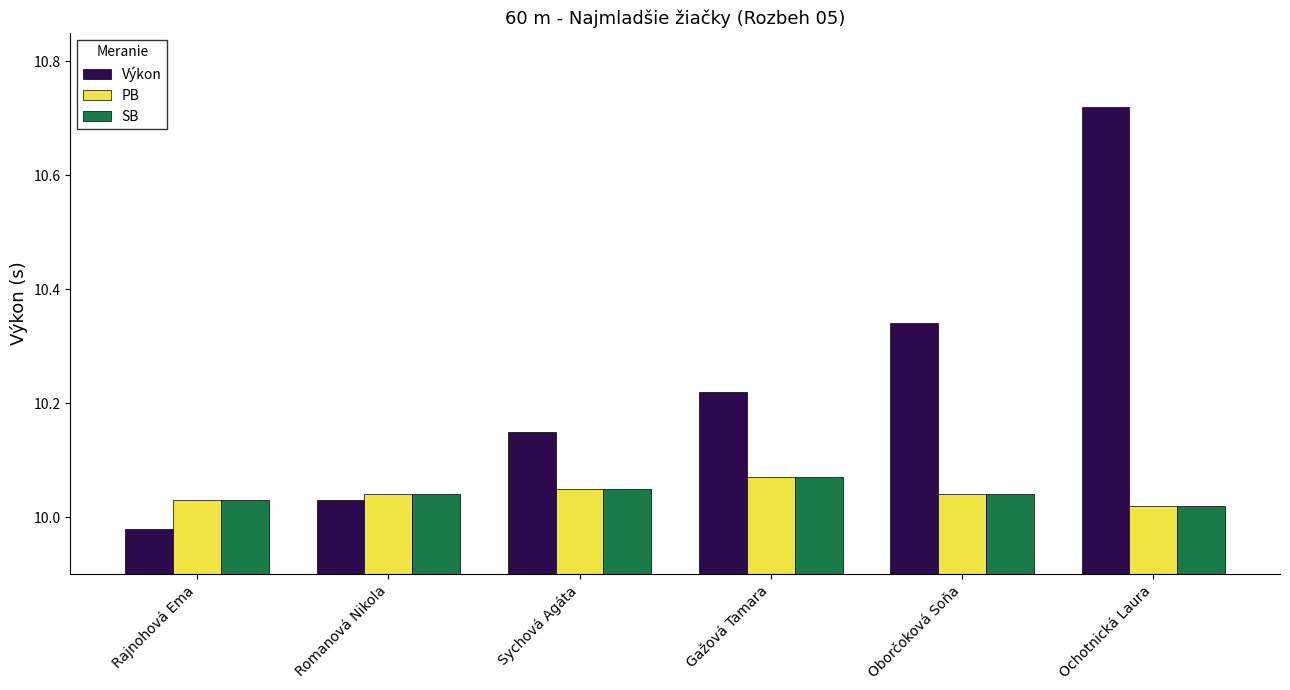

Which category has the highest value in the Výkon series?

Ochotnická Laura